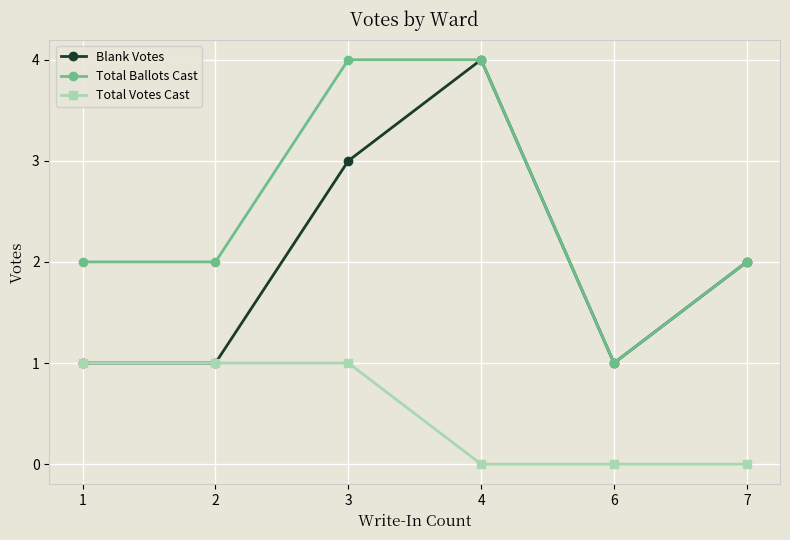

How many lines are shown in the chart?

3